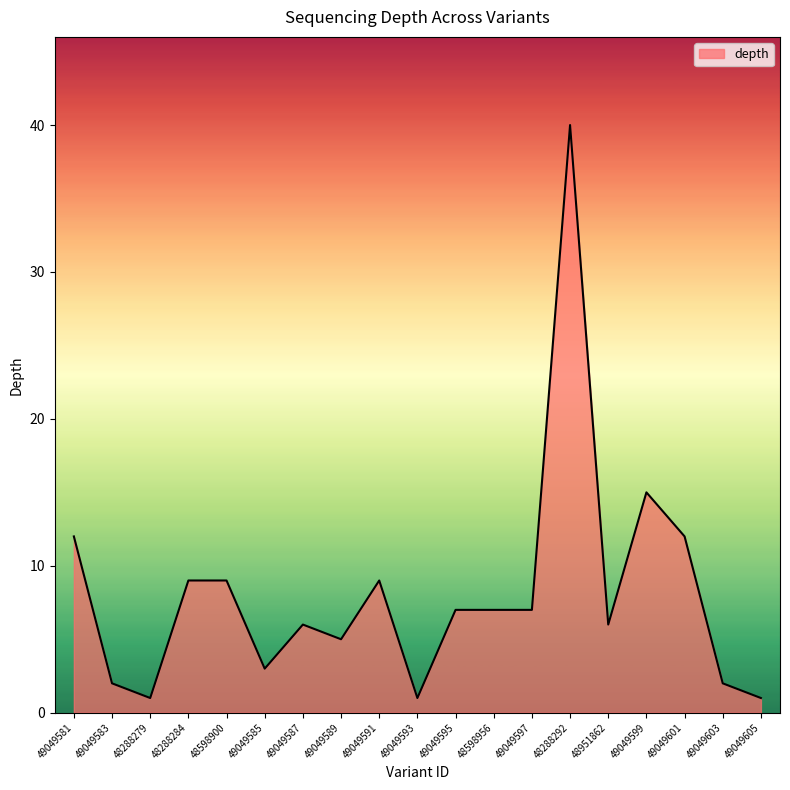

Does the chart have visible grid lines?

No